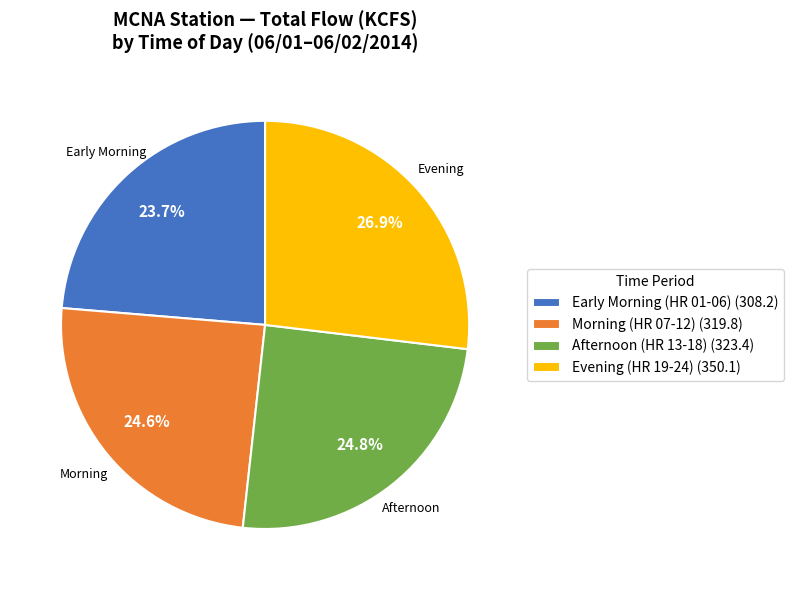

Is there any slice that represents more than half of the pie?

No